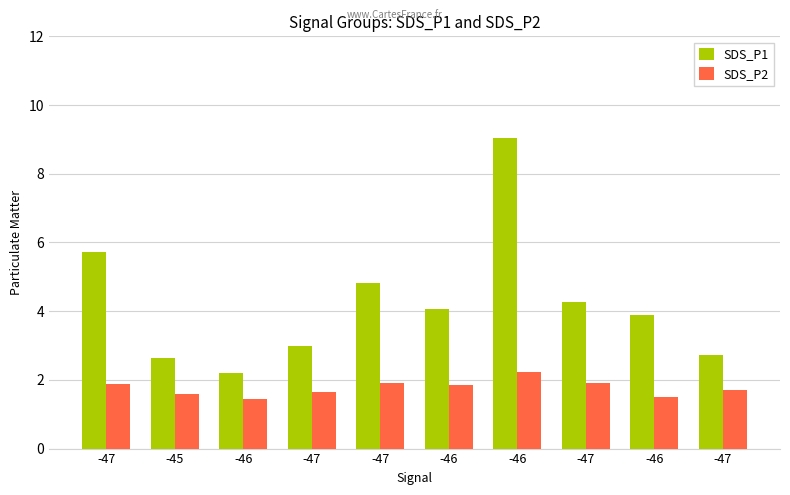

At which category is the sum across all series the highest?

-46